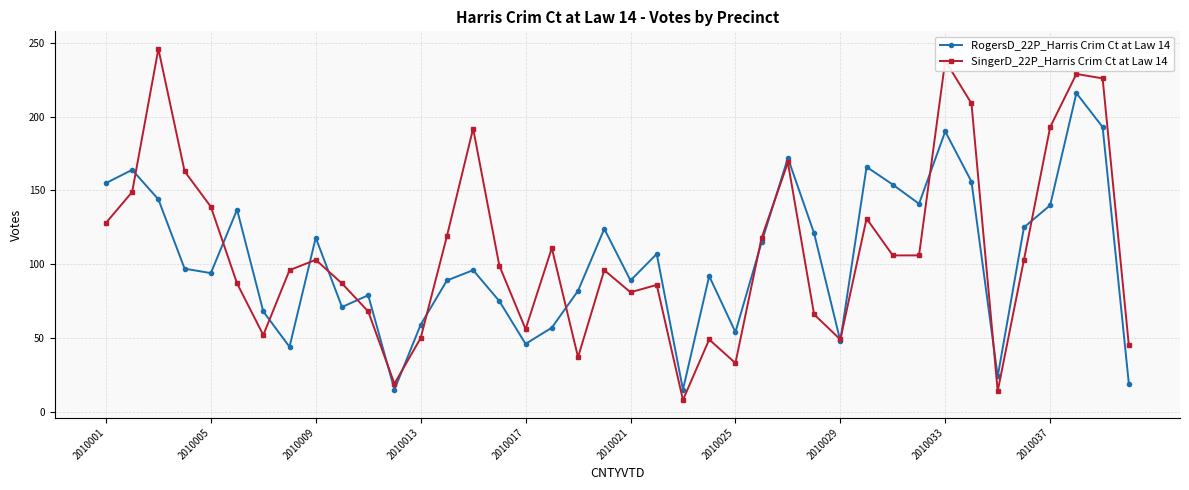

Which series has the widest spread of values?

SingerD_22P_Harris Crim Ct at Law 14